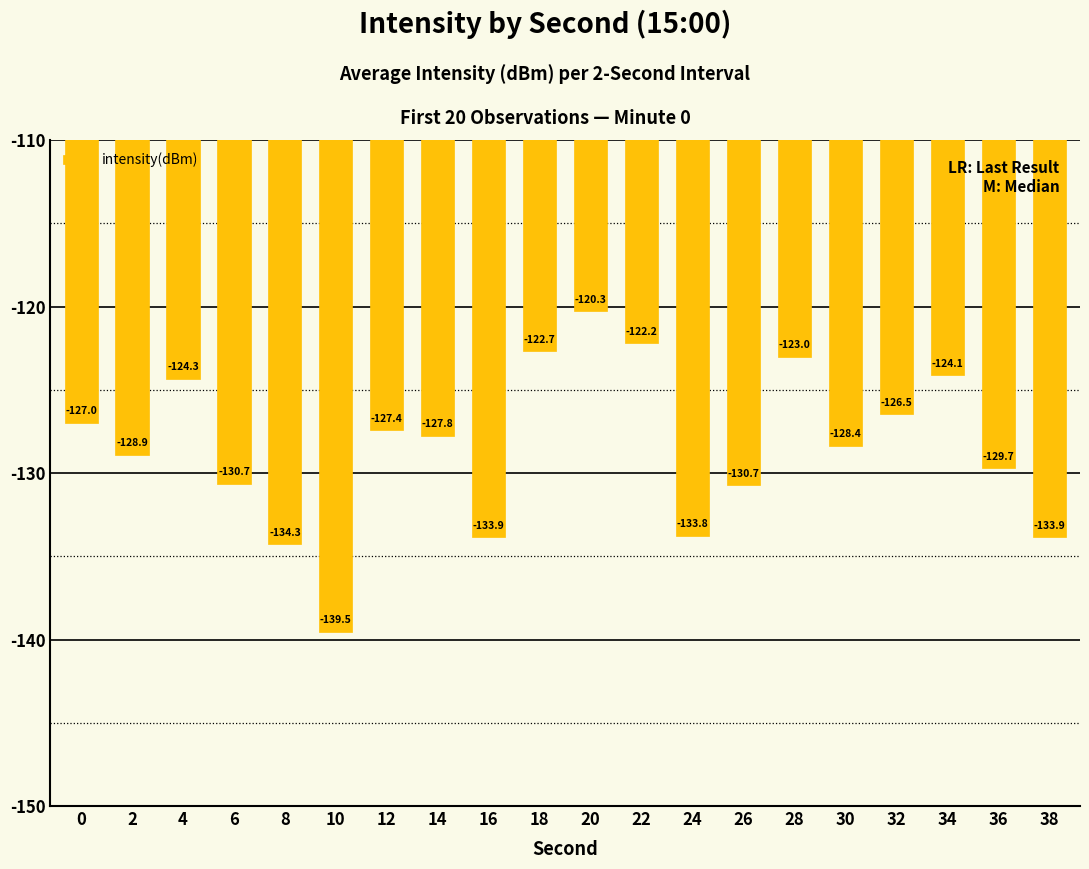

How many bars are there in total?

20